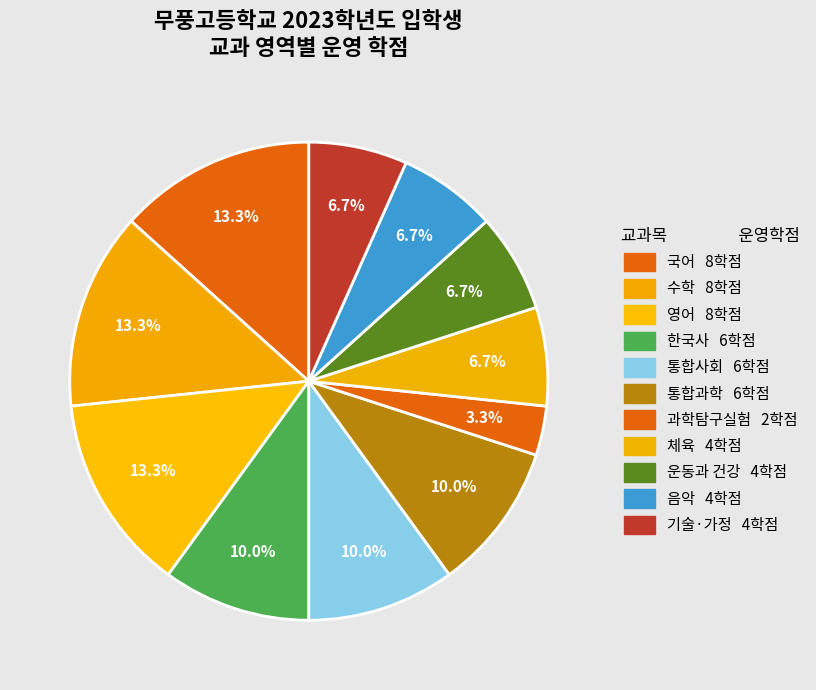

To the nearest percent, what percentage of the pie is 과학탐구실험?

3%